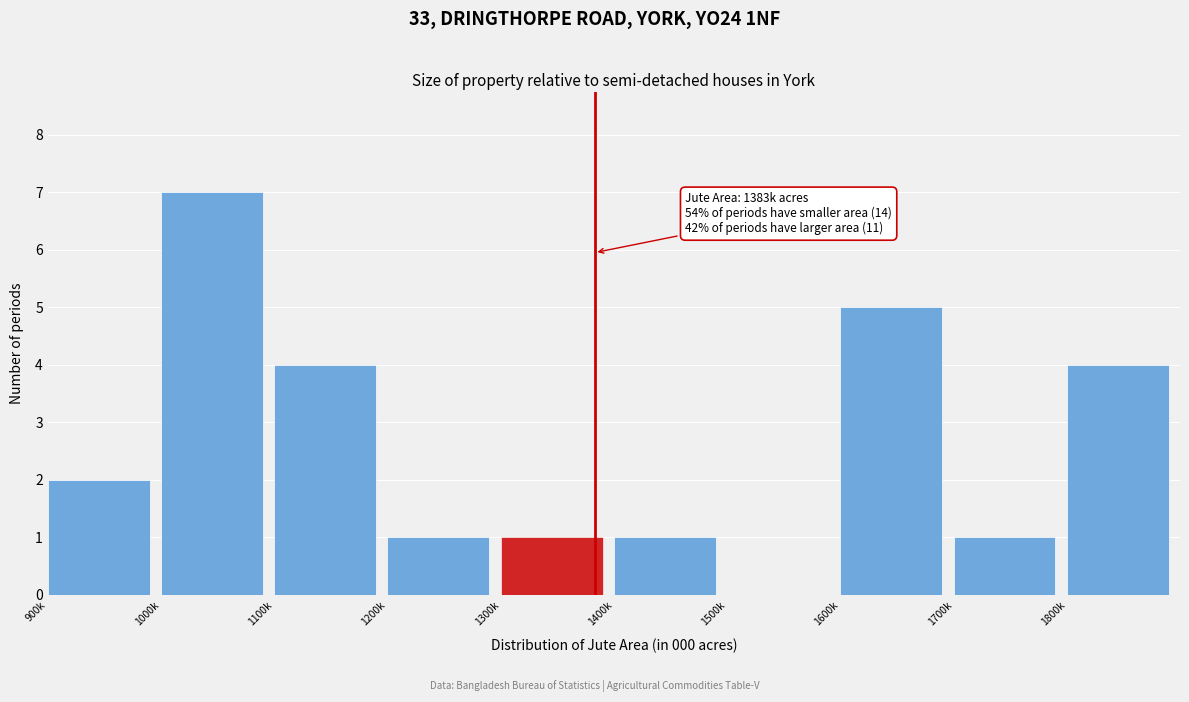

Reading left to right, list all the values displayed in this chart.

900k=2	1000k=7	1100k=4	1200k=1	1300k=1	1400k=1	1500k=0	1600k=5	1700k=1	1800k=4